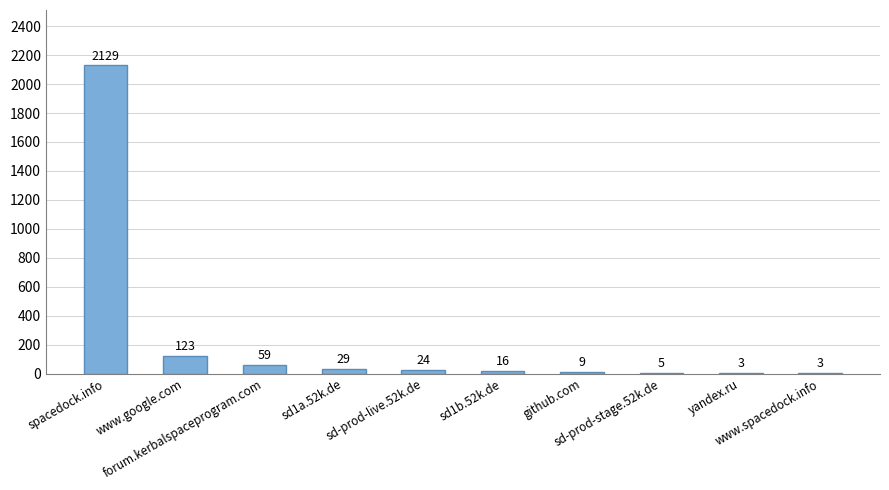

Which category has the highest value across all series?

spacedock.info